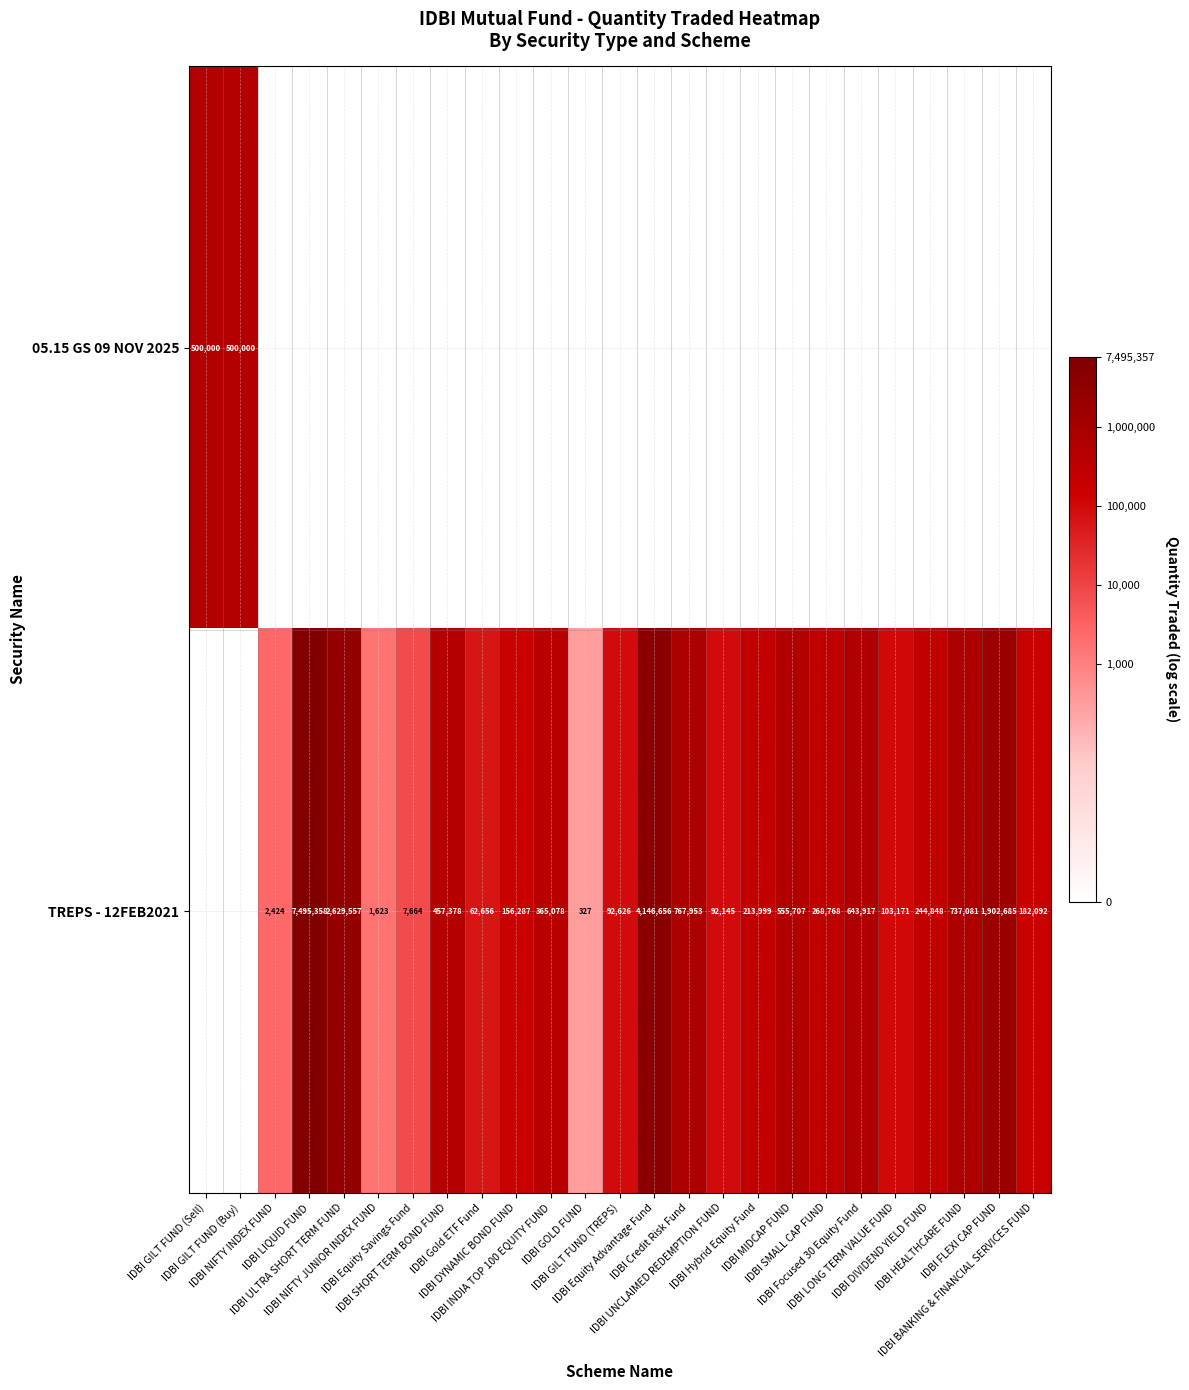

Count the number of categories in the chart.

25